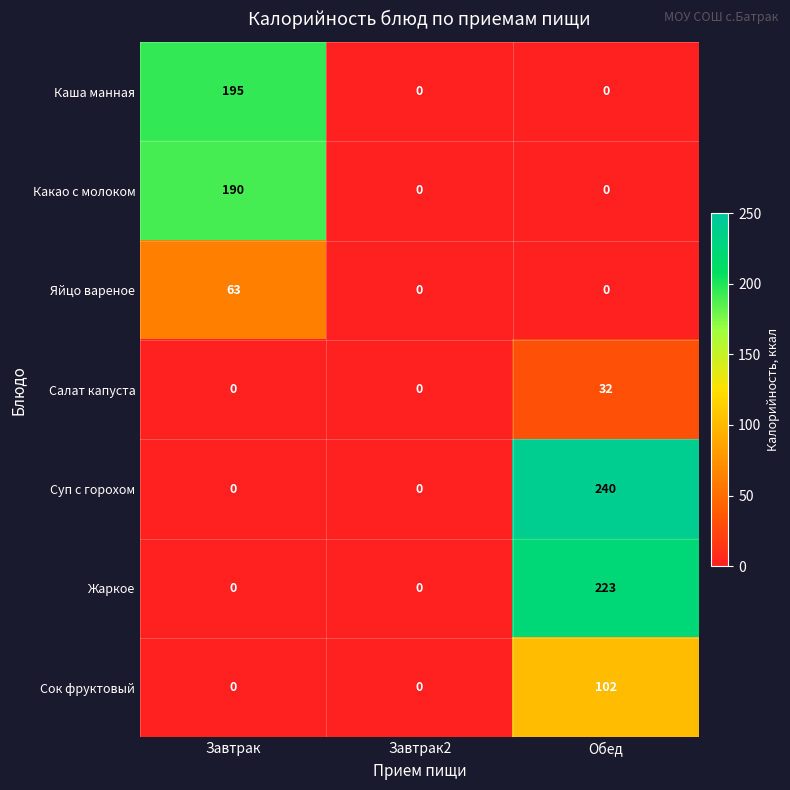

Reading left to right, extract all data points from this chart.

Каша манная: 195	0	0
Какао с молоком: 190	0	0
Яйцо вареное: 63	0	0
Салат капуста: 0	0	32
Суп с горохом: 0	0	240
Жаркое: 0	0	223
Сок фруктовый: 0	0	102